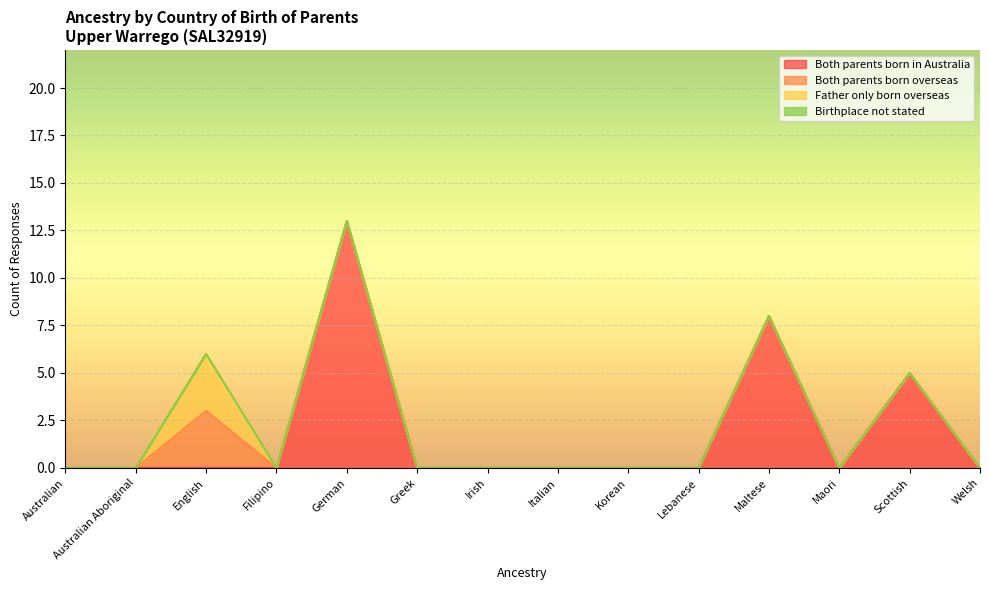

At Korean, list the series in order from smallest to largest.

Both parents born in Australia, Both parents born overseas, Father only born overseas, Birthplace not stated